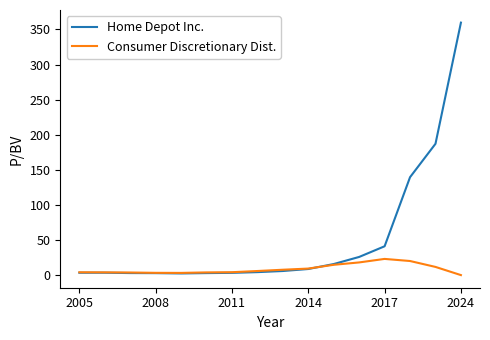

List the series in order of their peak value, highest first.

Home Depot Inc., Consumer Discretionary Dist.